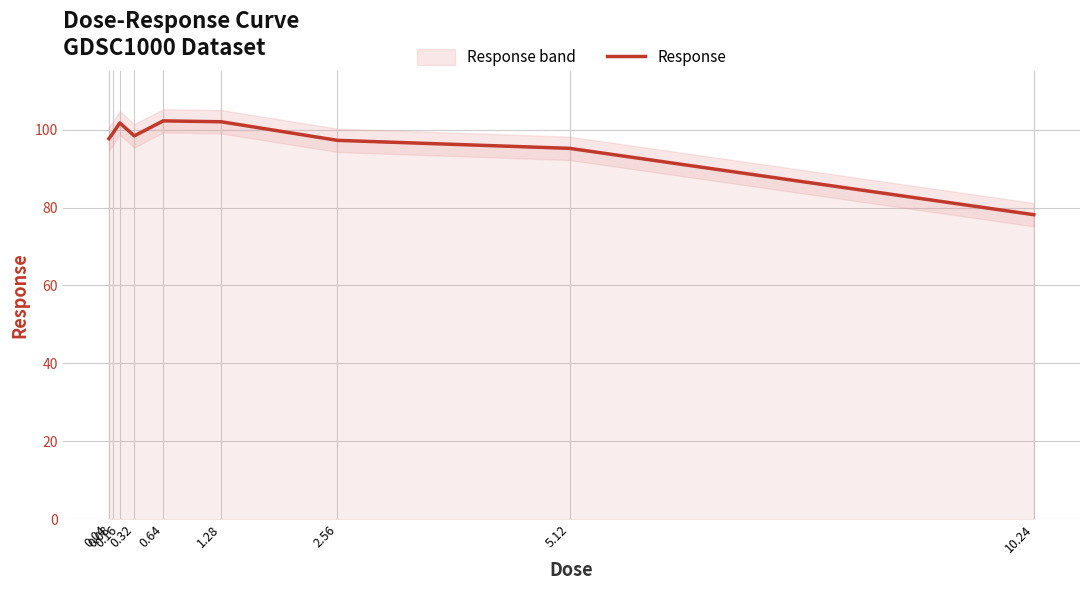

How many points are lower than both their immediate neighbors (excluding endpoints)?

1